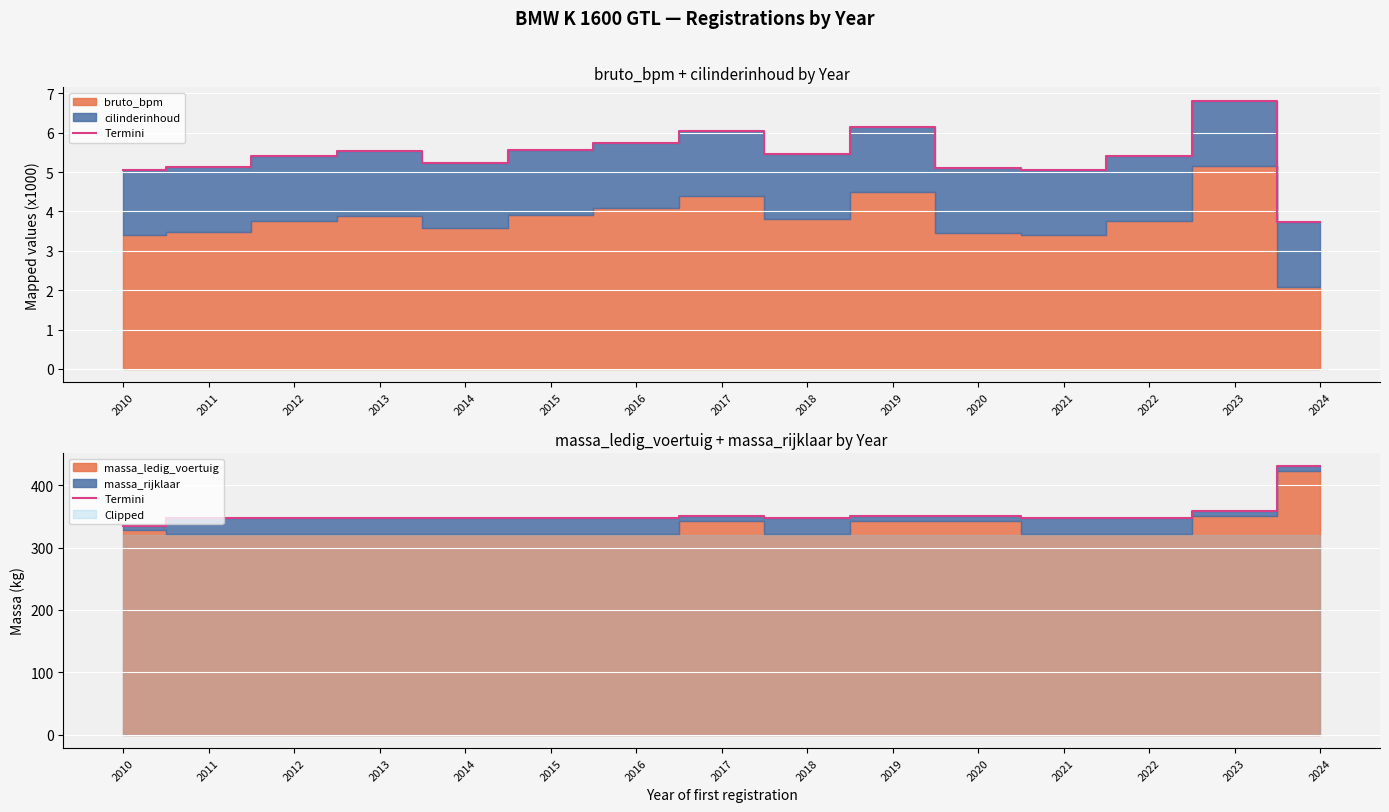

Reading right to left, extract all data points from this chart.

2024=430	2023=358	2022=348	2021=348	2020=350	2019=350	2018=348	2017=350	2016=348	2015=348	2014=348	2013=348	2012=348	2011=348	2010=335